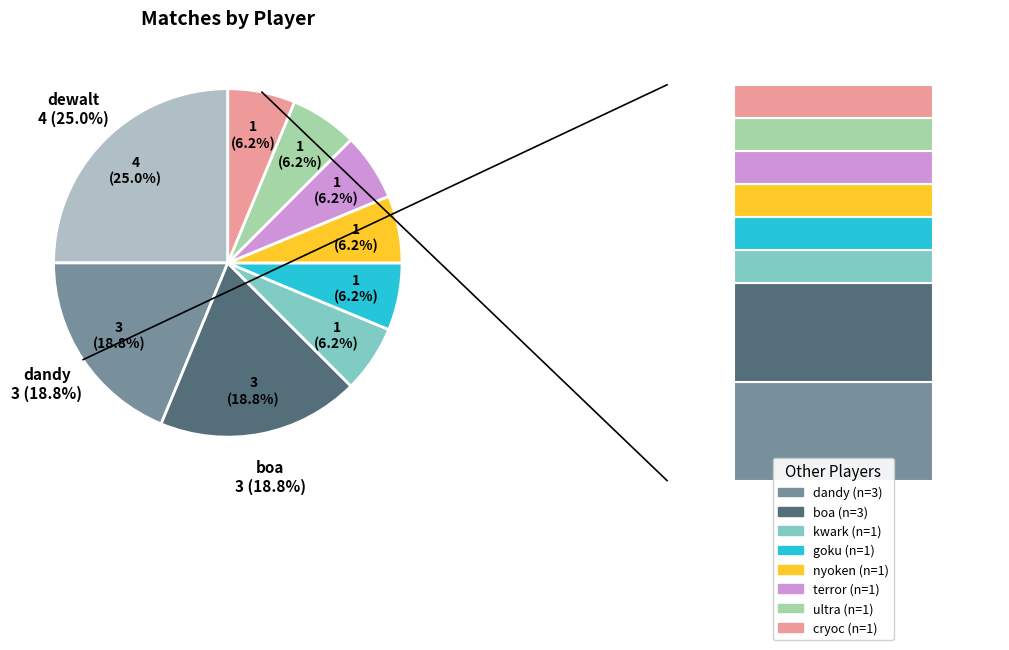

Count the number of slices in the pie.

9